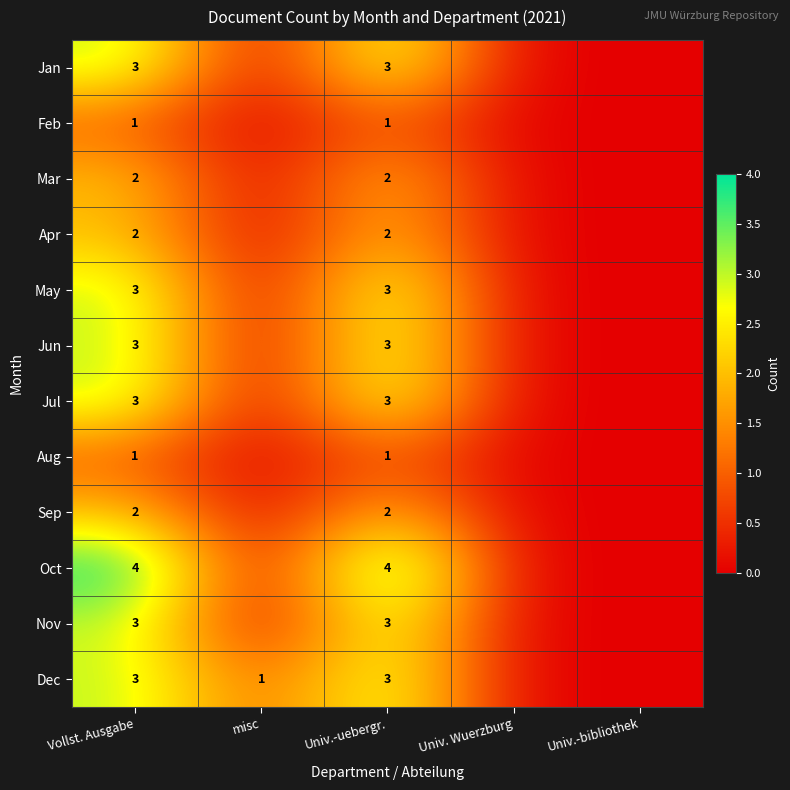

What is the total value across all series at misc?

1